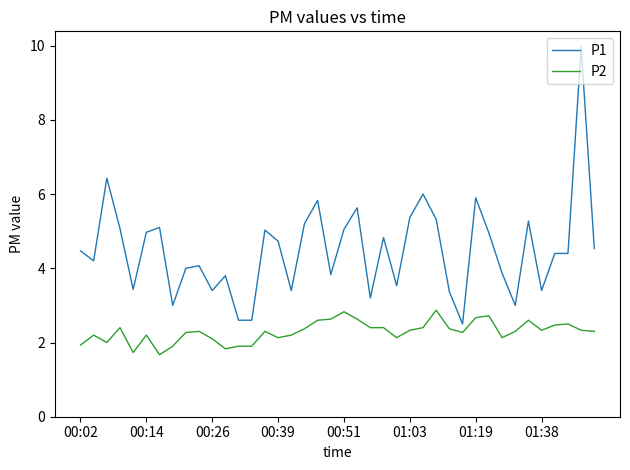

What is the difference between the second highest and minimum values in the P2 series?

1.2